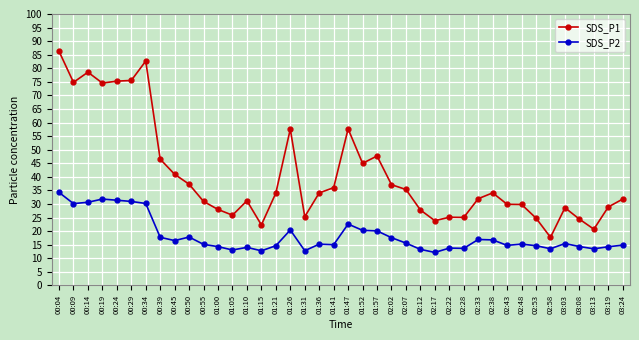

What is the label of the 39th point from the left?

03:19